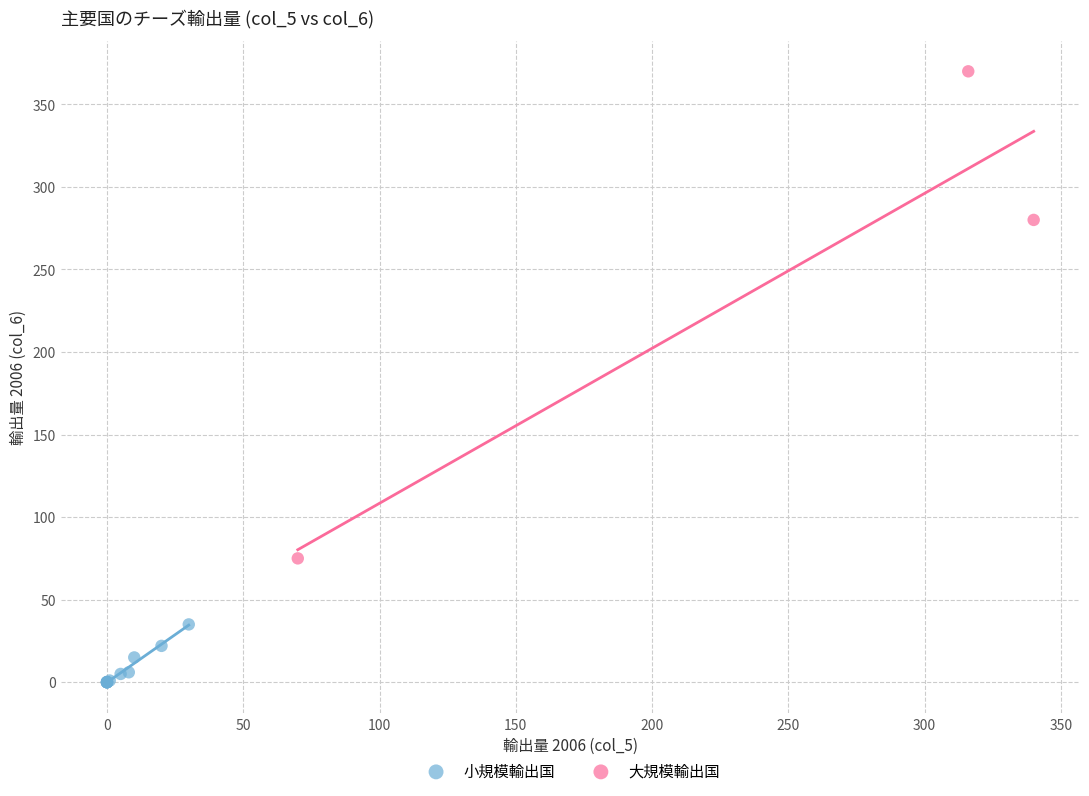

What are all the series names shown in the legend?

小規模輸出国, 大規模輸出国